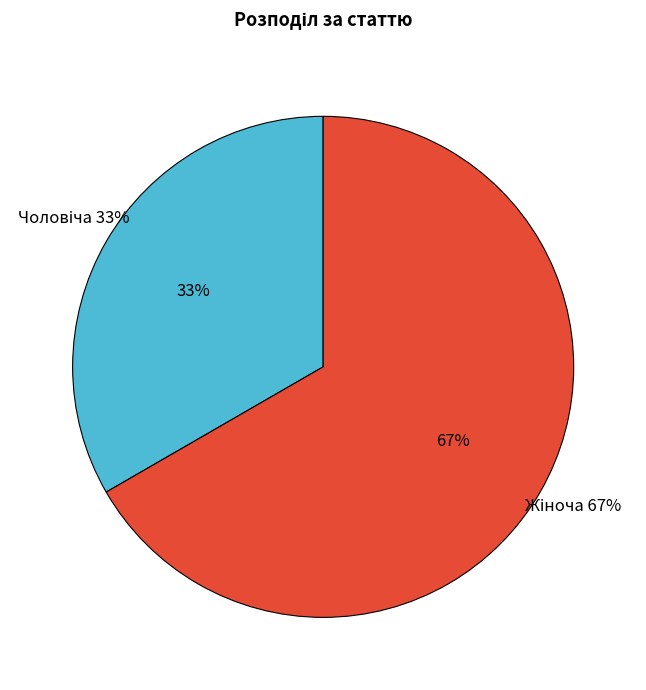

To the nearest percent, what is the difference between the largest and smallest slice percentages?

33%